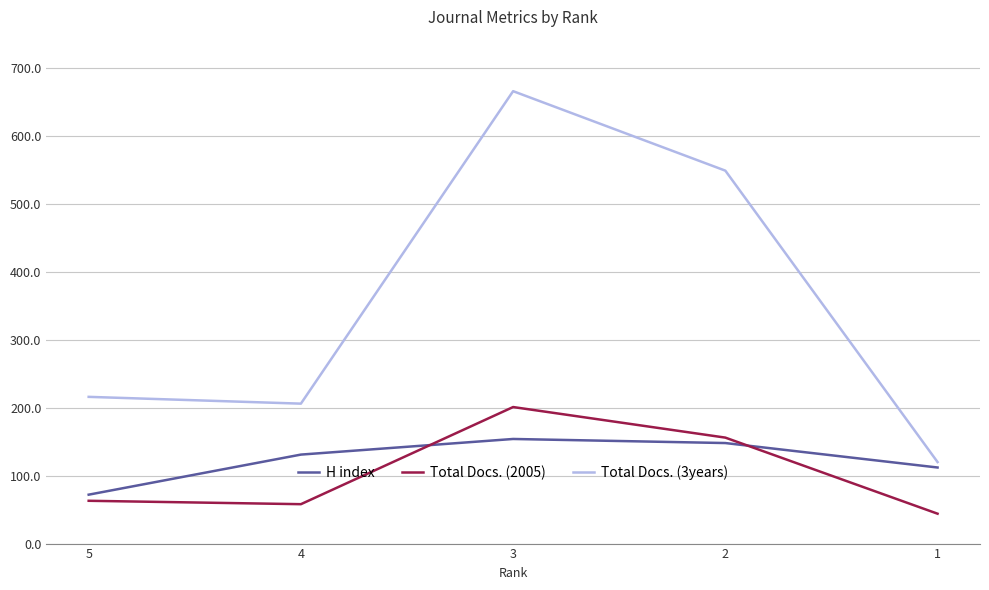

What is the spread (max minus min) of values at 3?

512